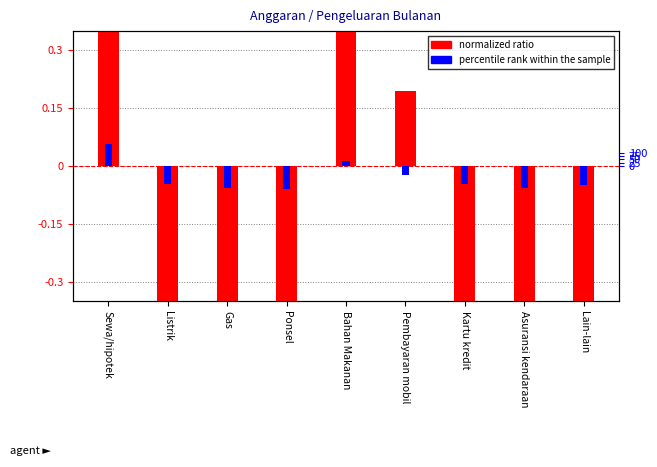

List the series in order of their peak value, lowest first.

percentile rank within the sample, normalized ratio